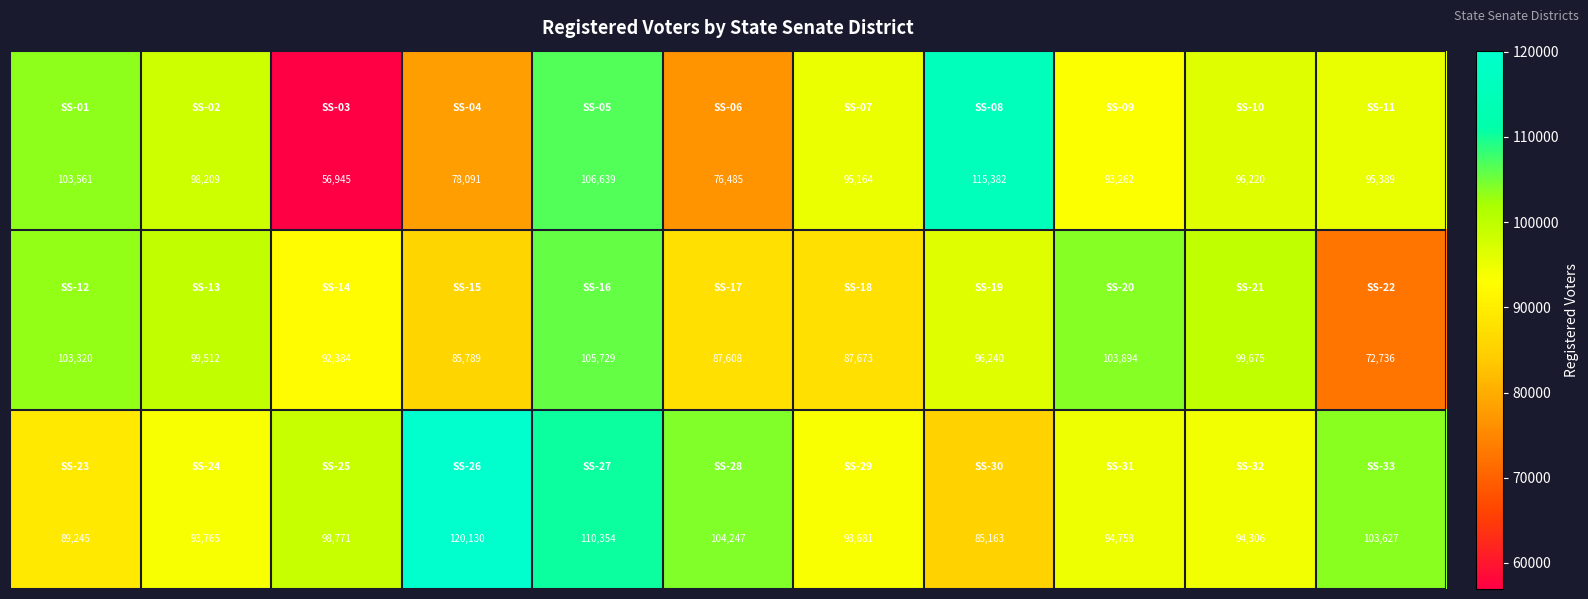

What is the greatest value displayed?

120130